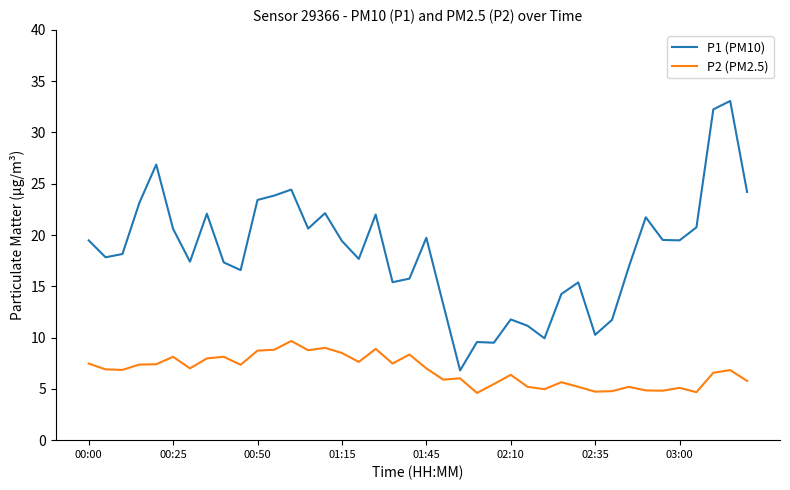

List the series in order of their overall mean, highest first.

P1 (PM10), P2 (PM2.5)